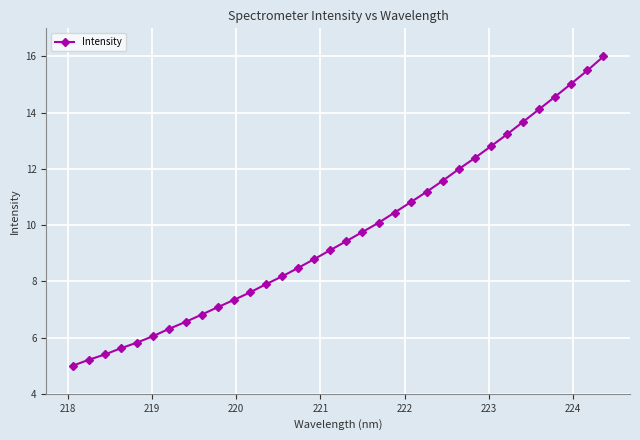

How many values exceed 9?

18